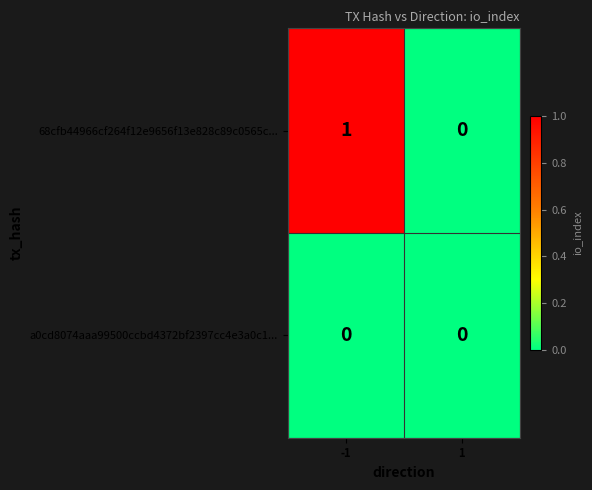

List the series in order of their peak value, highest first.

68cfb44966cf264f12e9656f13e828c89c0565c..., a0cd8074aaa99500ccbd4372bf2397cc4e3a0c1...